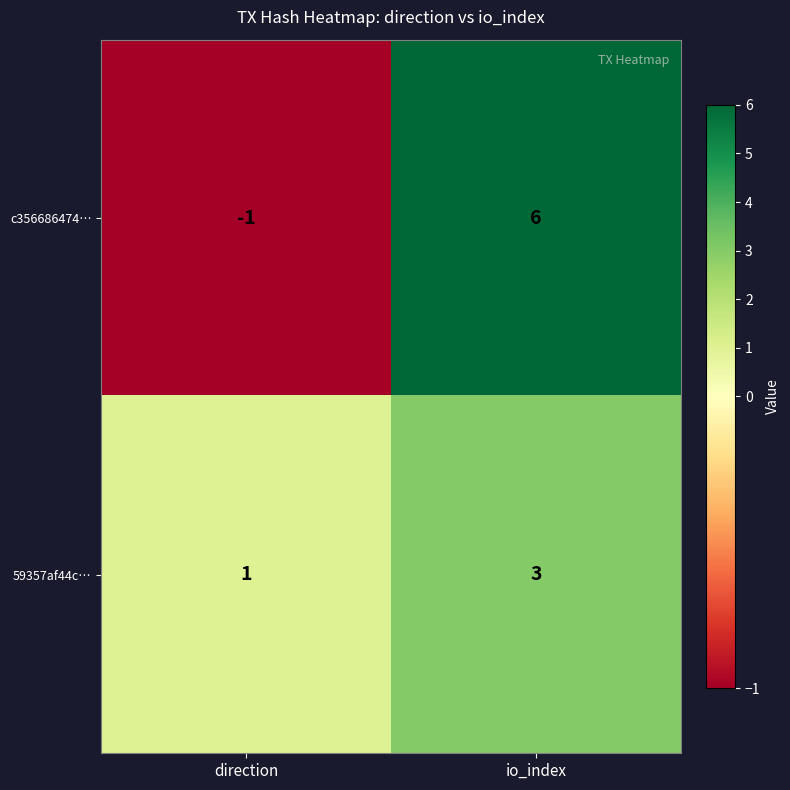

The c356686474… series shows -1 at direction. True or false?

True